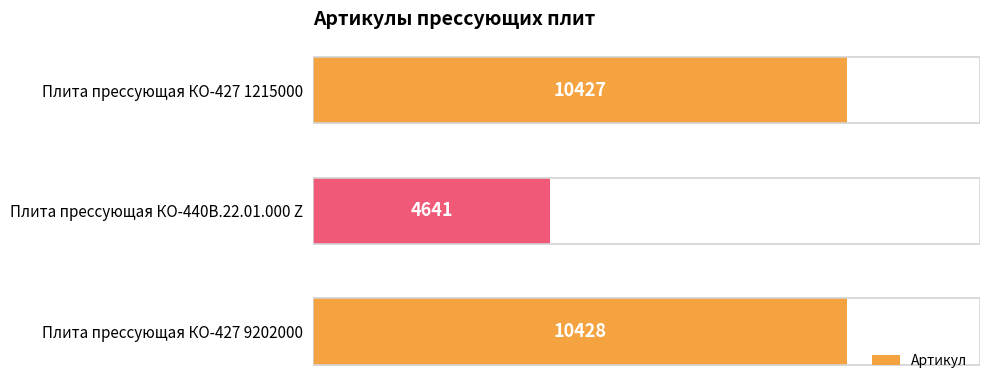

List the labels in order of value, largest first.

Плита прессующая КО-427 9202000, Плита прессующая КО-427 1215000, Плита прессующая КО-440В.22.01.000 Z